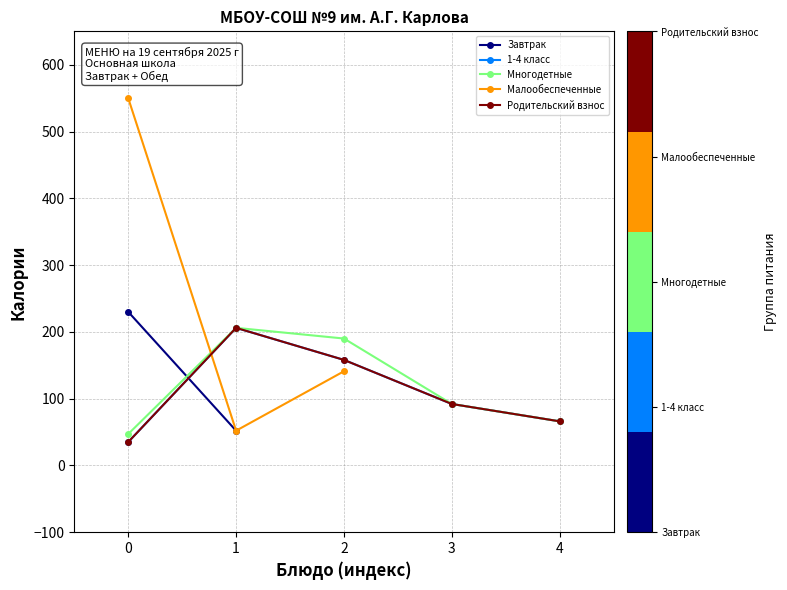

How many data points does each series have?

5